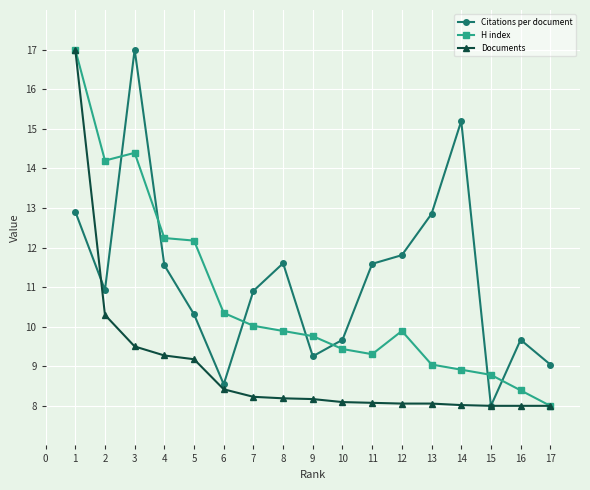

Read the Citations per document value at 14.

15.2